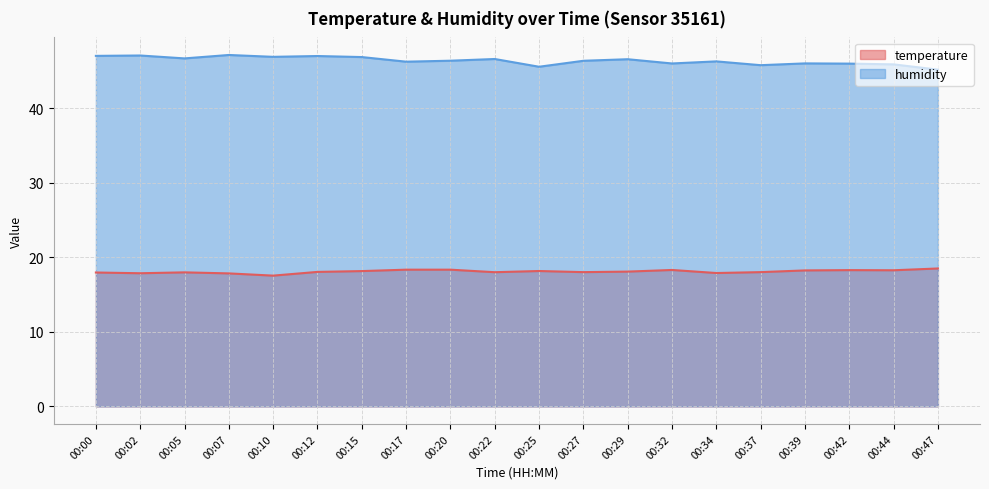

What is the maximum value shown in the chart?

47.2